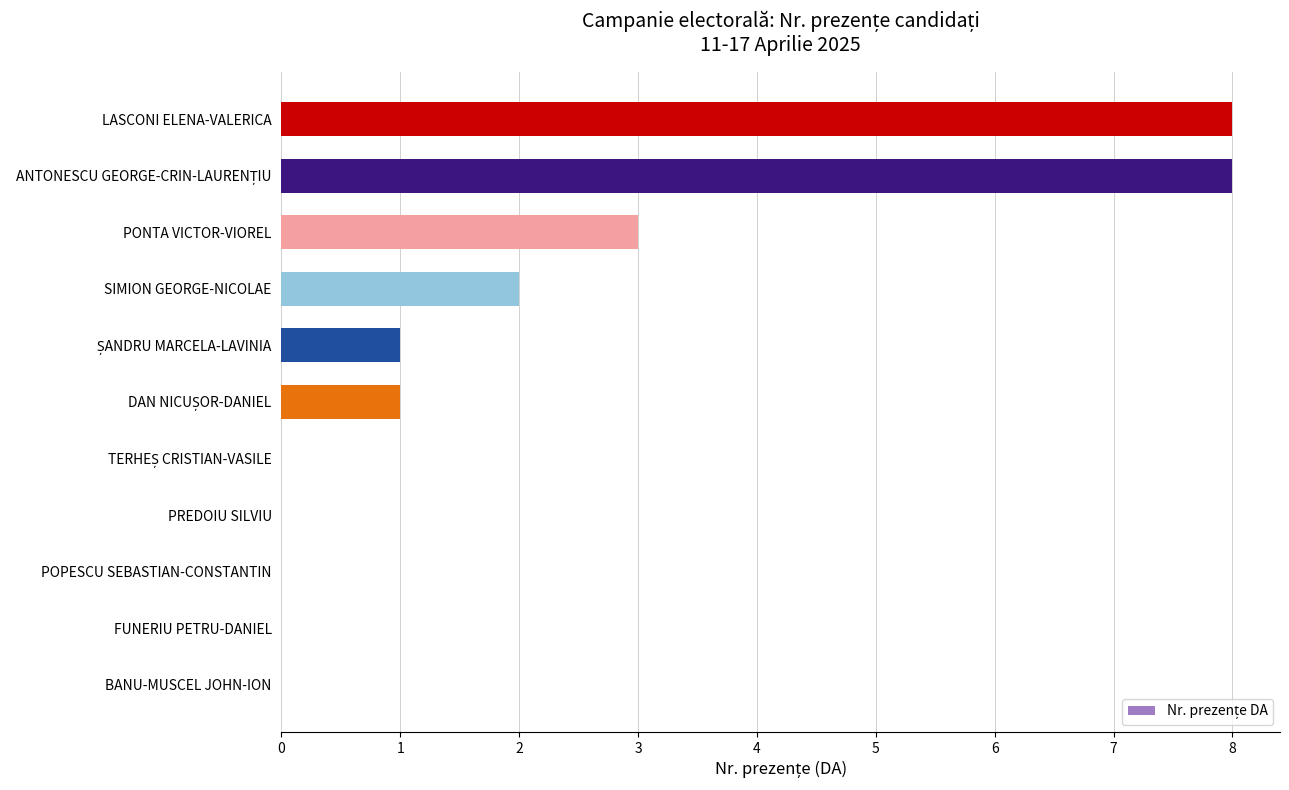

What is the greatest value displayed?

8